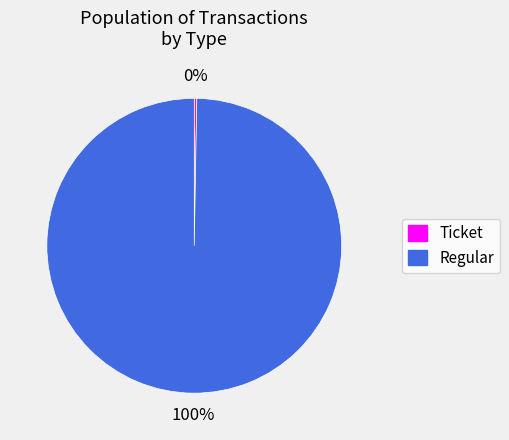

What percentage is the Regular slice, to the nearest percent?

100%